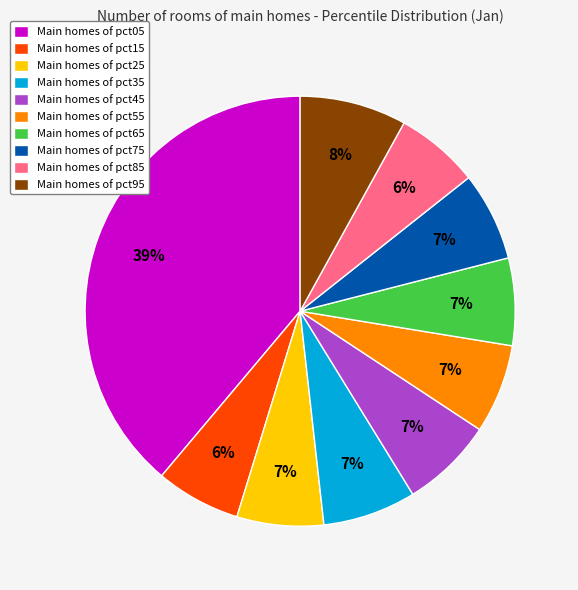

To the nearest percent, what is the difference between the largest and smallest slice percentages?

33%